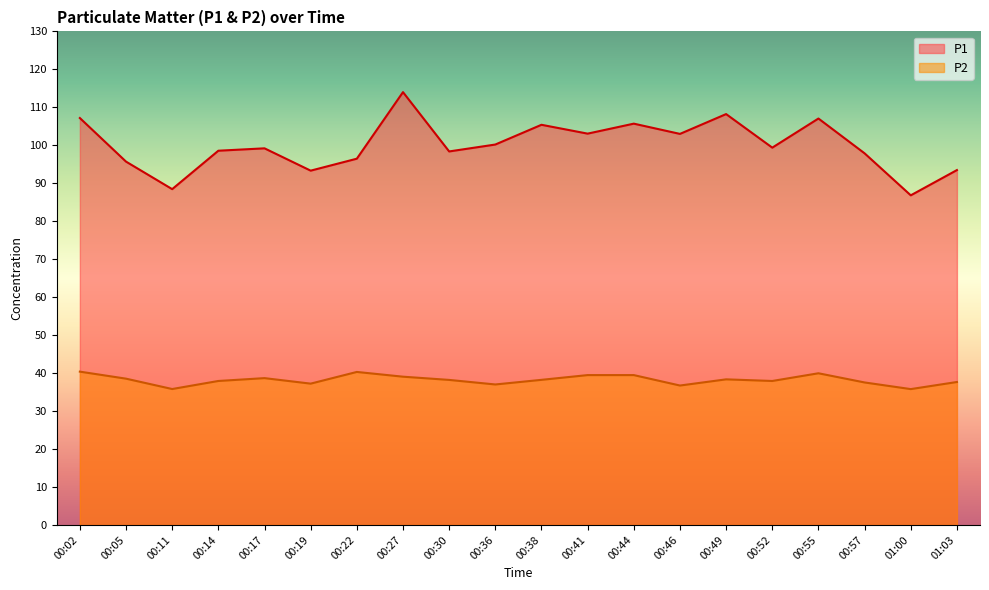

What is the label of the 16th point from the right?

00:17